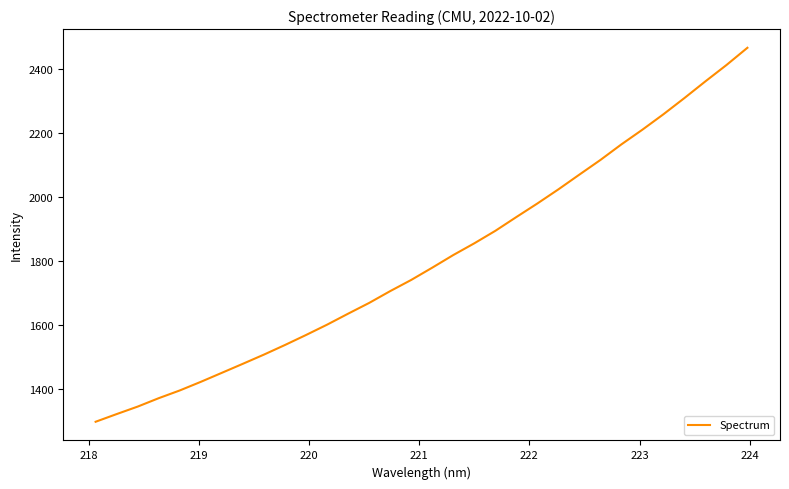

What is the difference between the maximum and minimum values?

1166.3